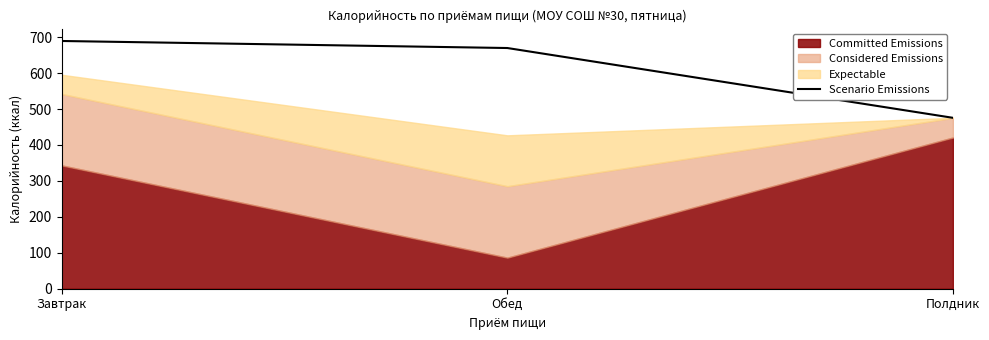

How many data points are less than 669?

1